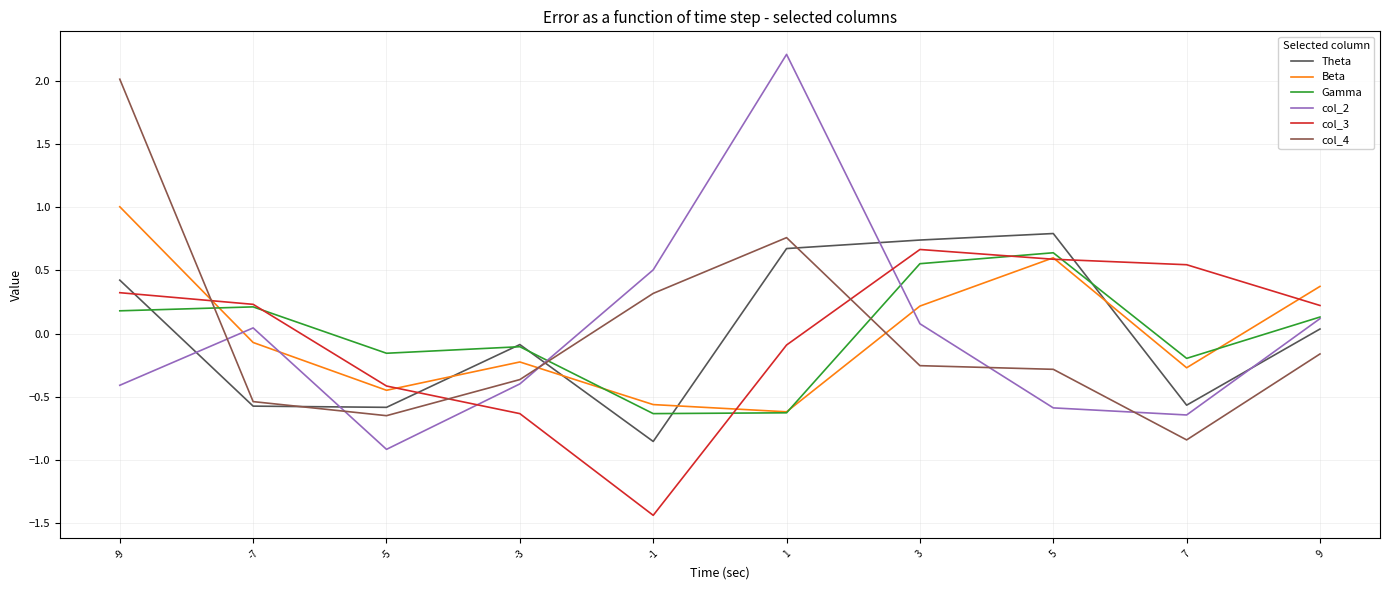

Which series ends up on top after the final intersection of col_2 and Beta?

Beta